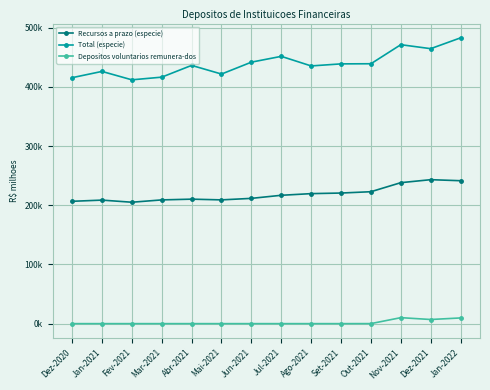

Which category has the lowest value in the Total (especie) series?

Fev-2021